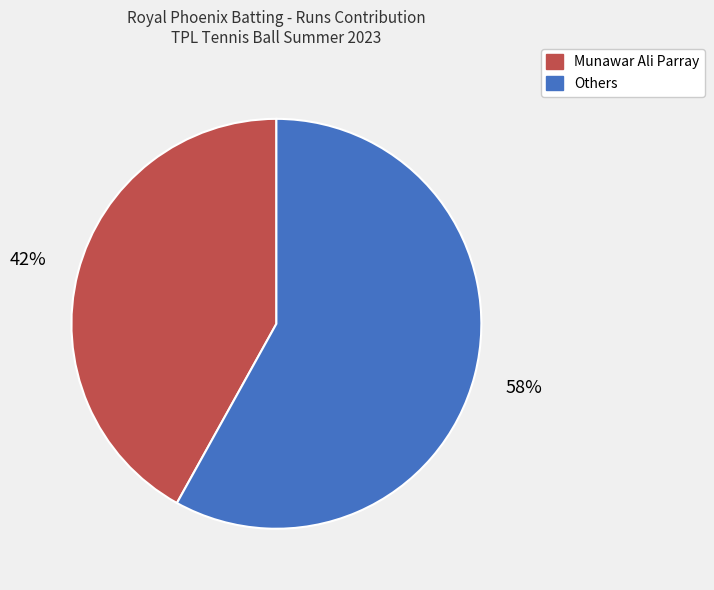

Does any single category account for the majority?

Yes